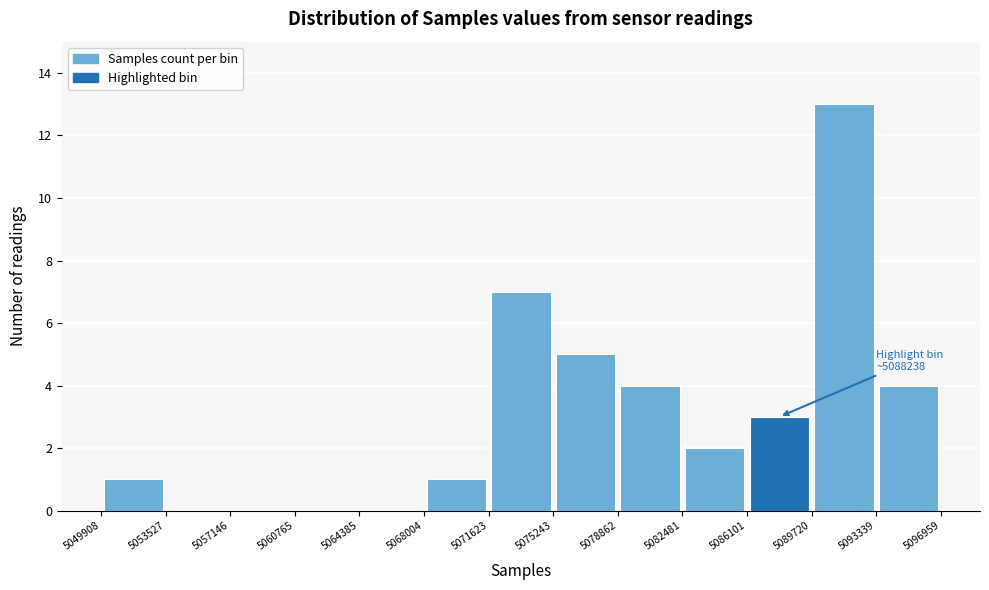

Over which range of the x-axis is the bar tallest?

5089720 to 5093339